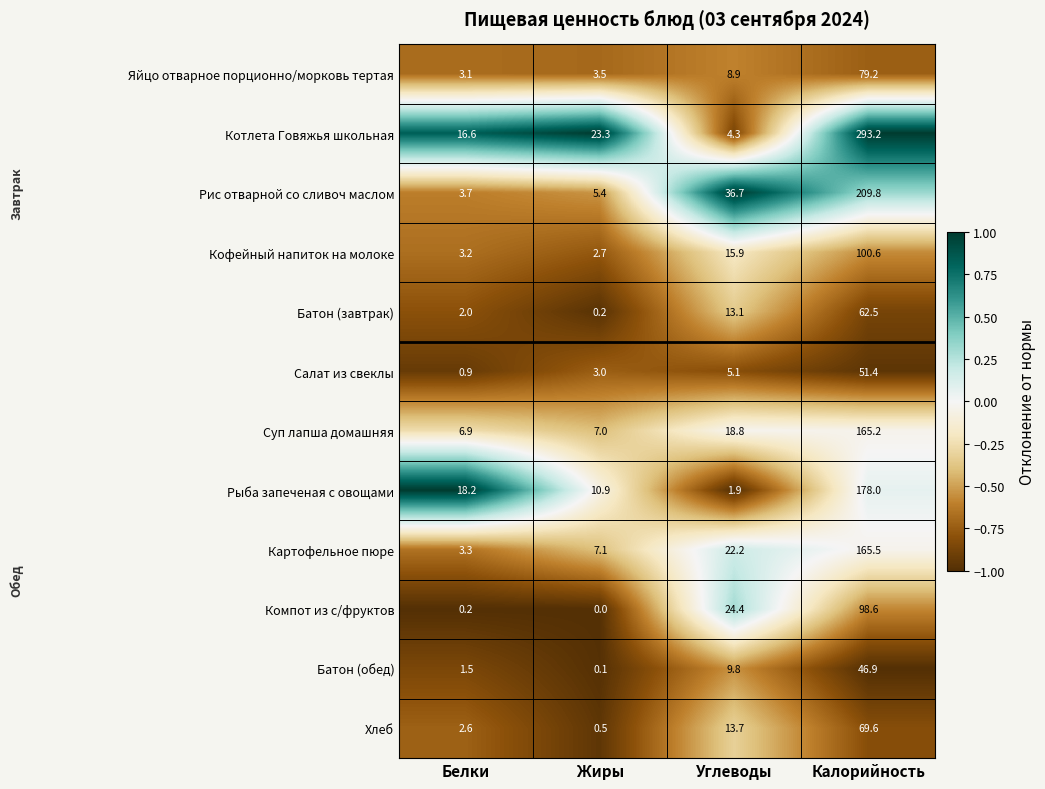

How many series are shown in this chart?

12